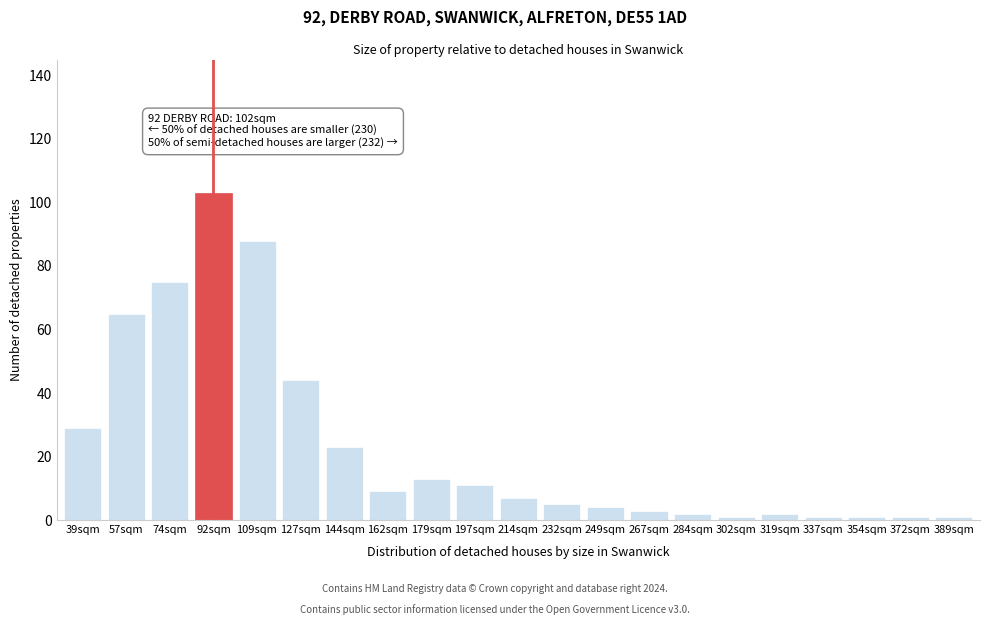

Reading left to right, extract all data points from this chart.

39sqm=29	57sqm=65	74sqm=75	92sqm=103	109sqm=88	127sqm=44	144sqm=23	162sqm=9	179sqm=13	197sqm=11	214sqm=7	232sqm=5	249sqm=4	267sqm=3	284sqm=2	302sqm=1	319sqm=2	337sqm=1	354sqm=1	372sqm=1	389sqm=1